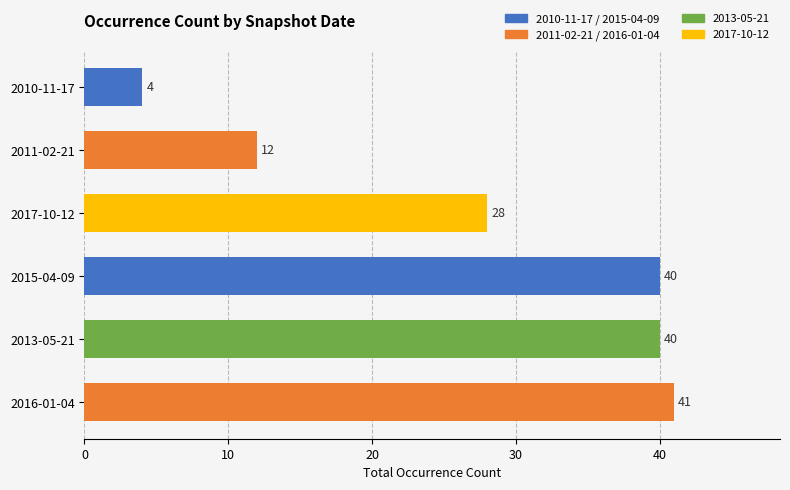

What is the smallest value displayed?

4